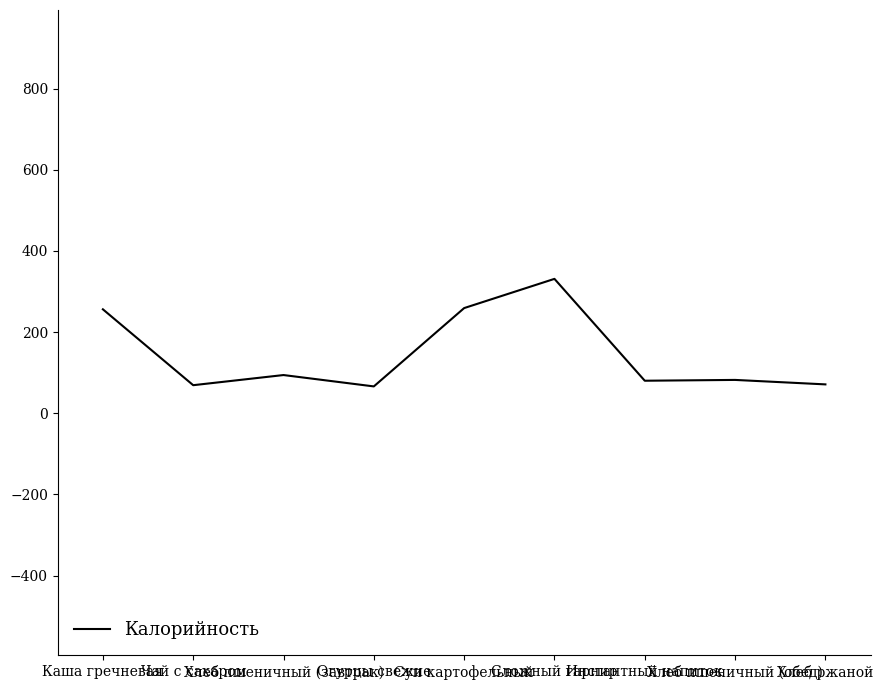

What is the smallest value displayed?

66